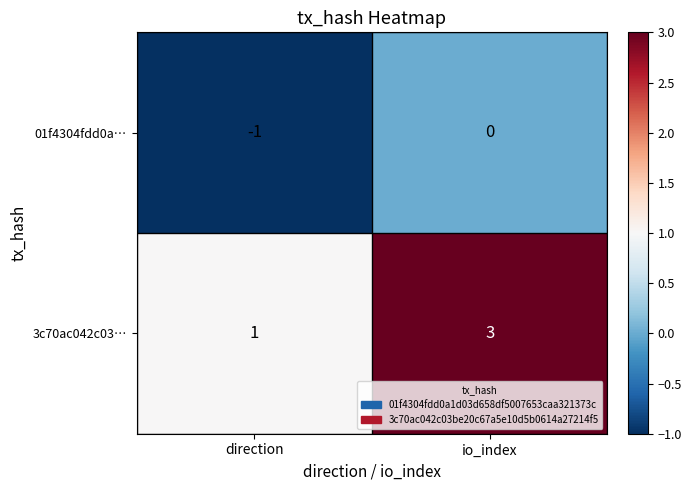

Which category has the highest value in the 3c70ac042c03… series?

io_index